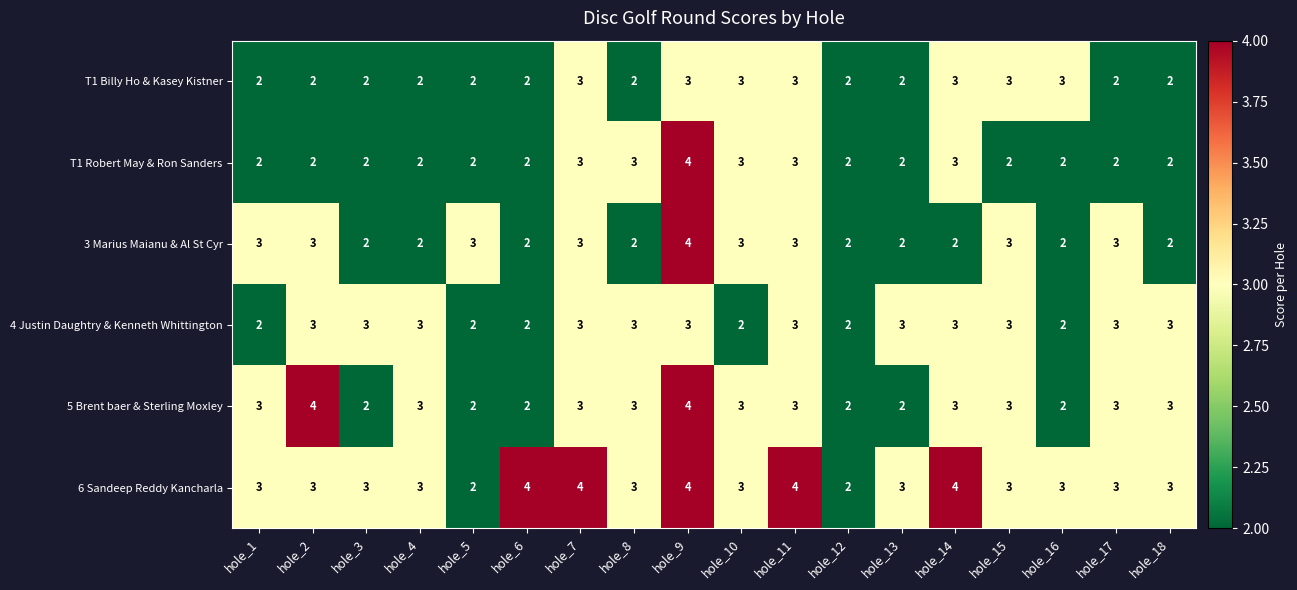

How many data points does each series have?

18